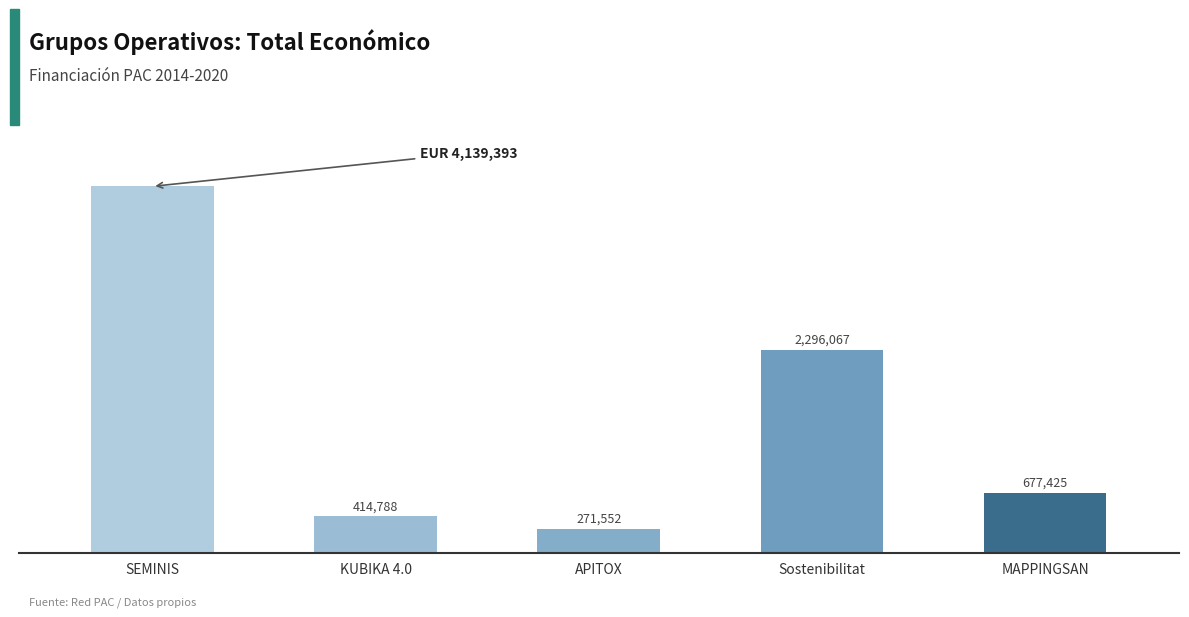

What is the average value?

1559845